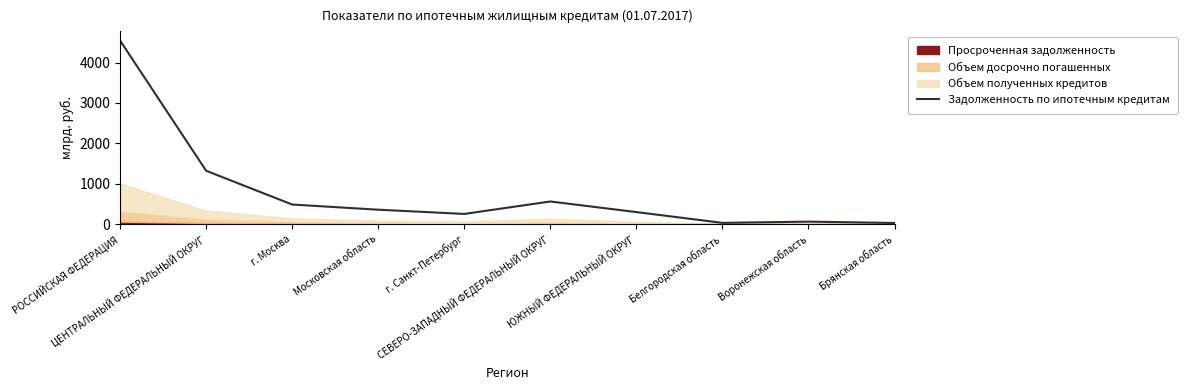

The chart shows a value of 59.5 at Воронежская область. True or false?

True